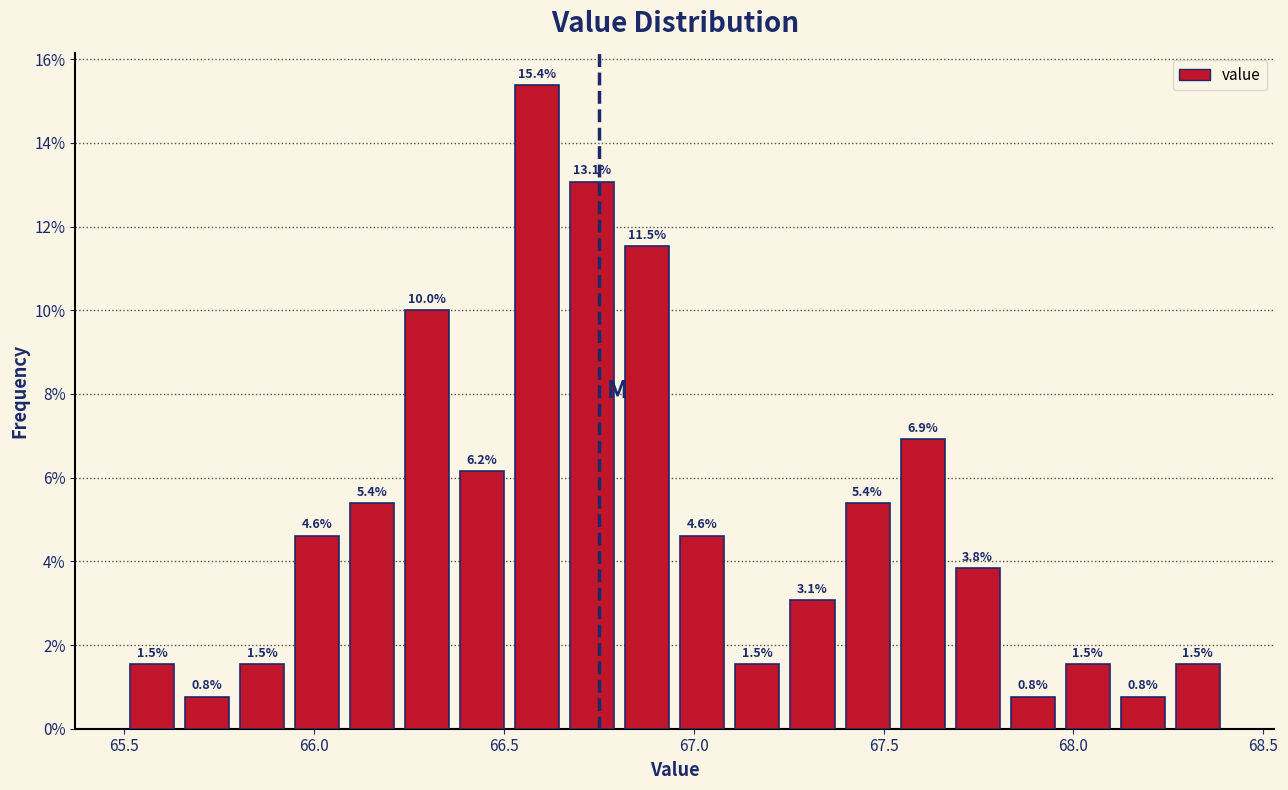

Around what value on the x-axis is the tallest bar? Give the approximate position of its centre, as read against the axis.

66.60